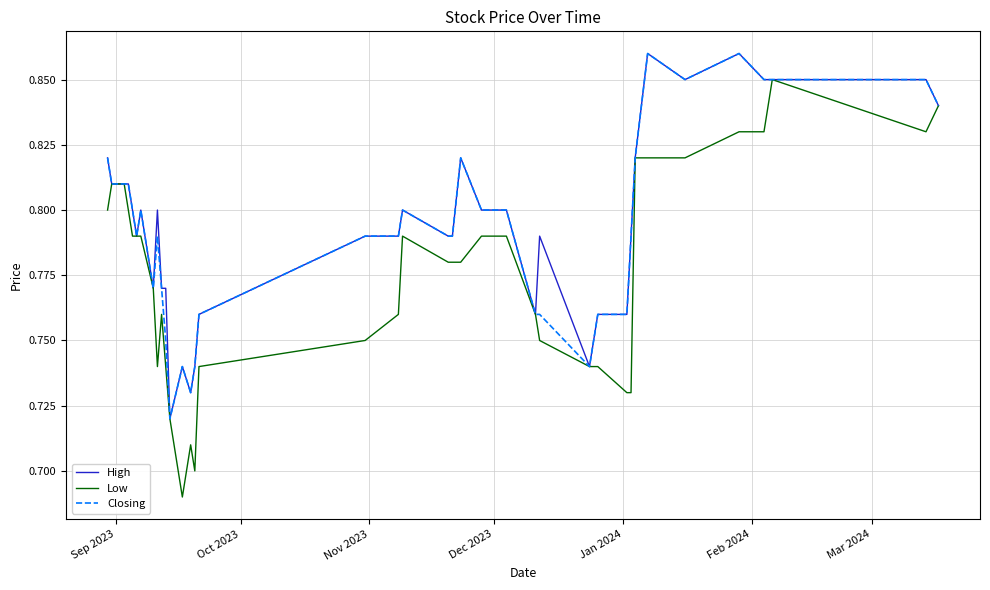

Which series has the widest spread of values?

Low